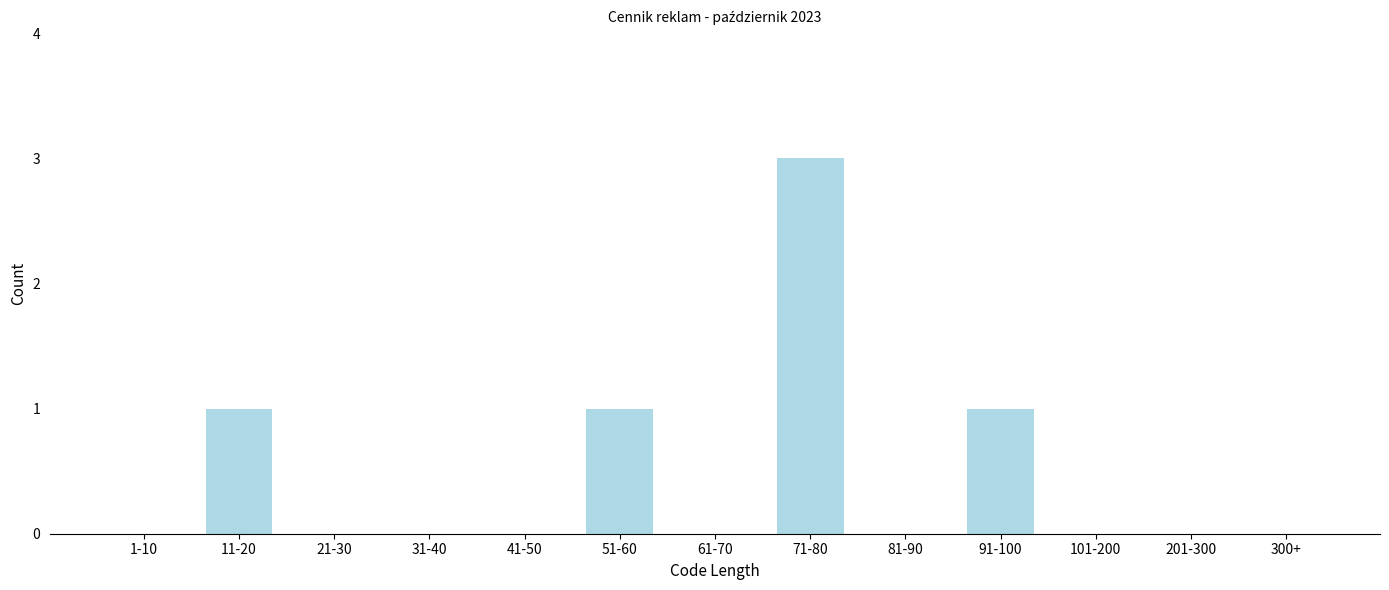

Reading left to right, what are all the values shown in this chart?

1-10=0	11-20=1	21-30=0	31-40=0	41-50=0	51-60=1	61-70=0	71-80=3	81-90=0	91-100=1	101-200=0	201-300=0	300+=0